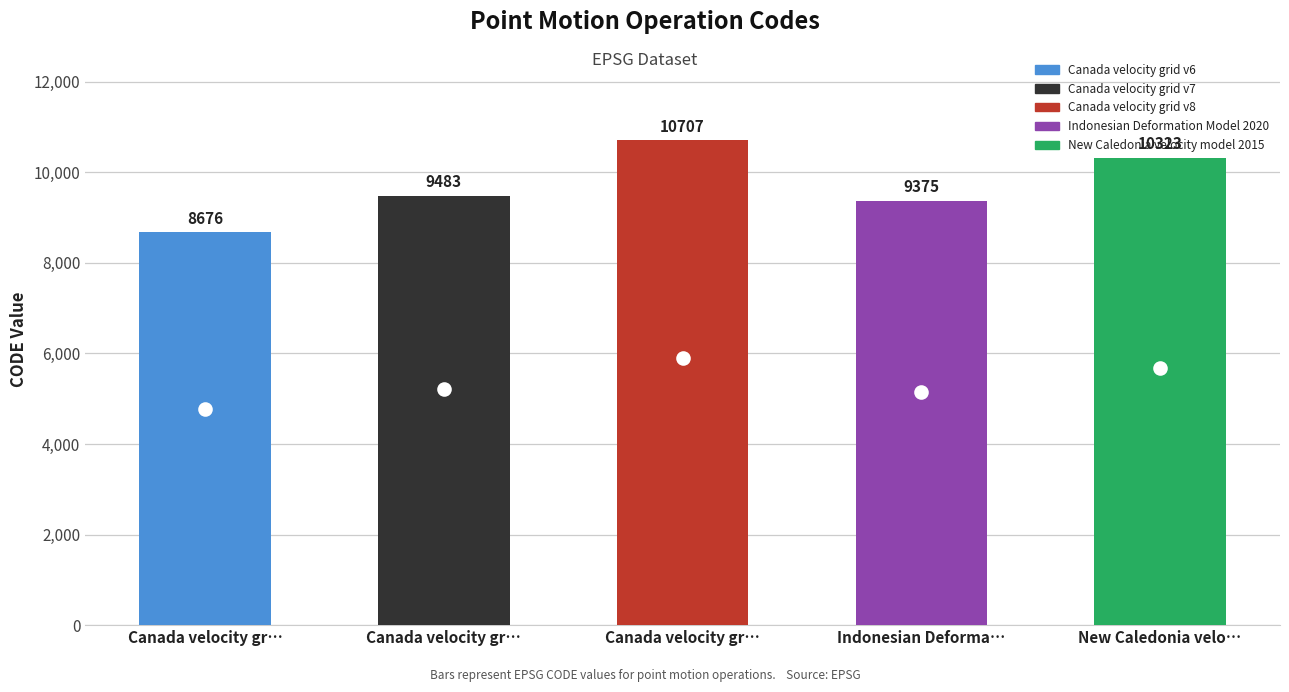

Reading right to left, list all the values displayed in this chart.

10323	9375	10707	9483	8676